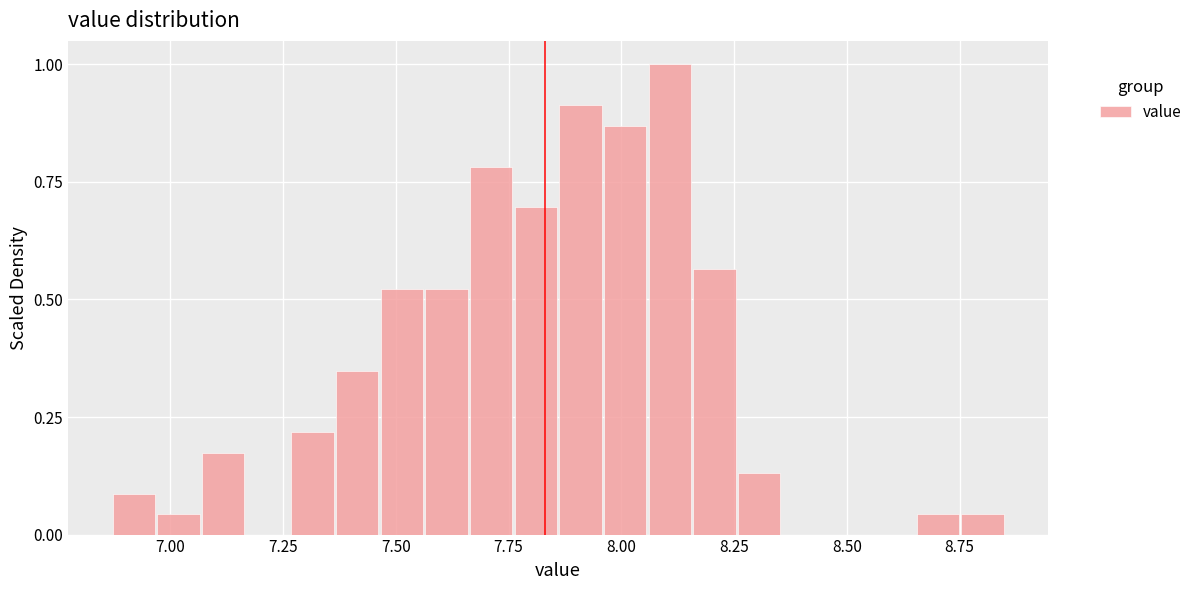

Read against the x-axis, roughly where is the centre of the tallest bar?

8.10